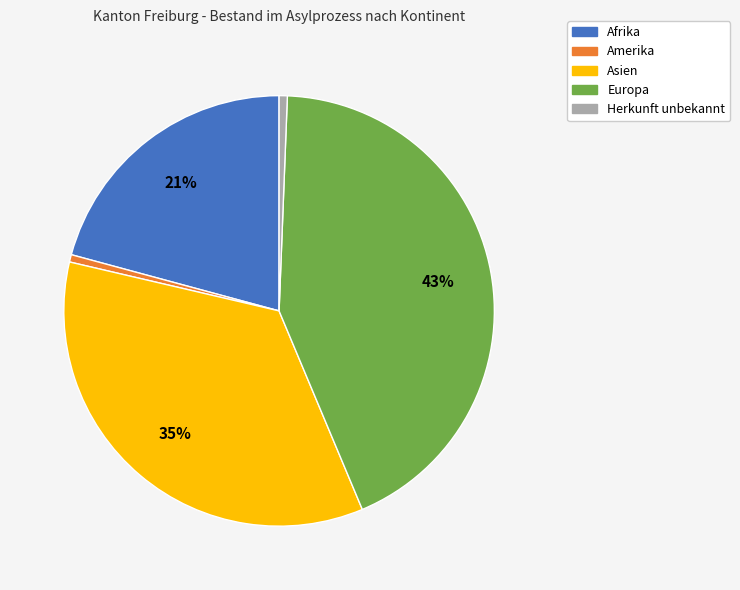

Is the sum of Asien and Herkunft unbekannt greater than half?

No